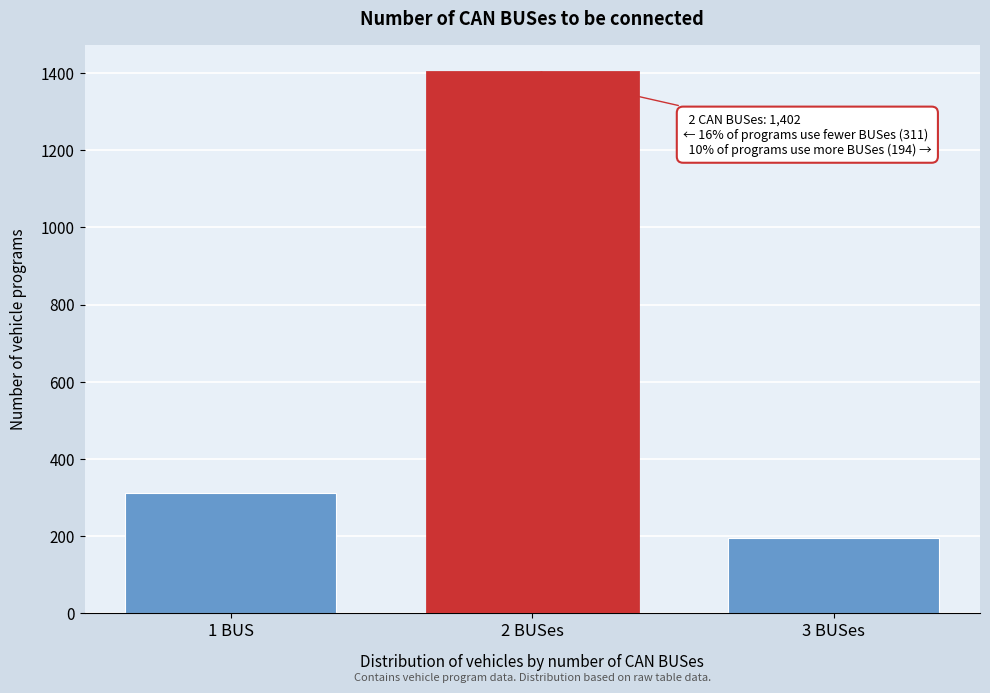

Reading left to right, what are all the values shown in this chart?

311	1402	194